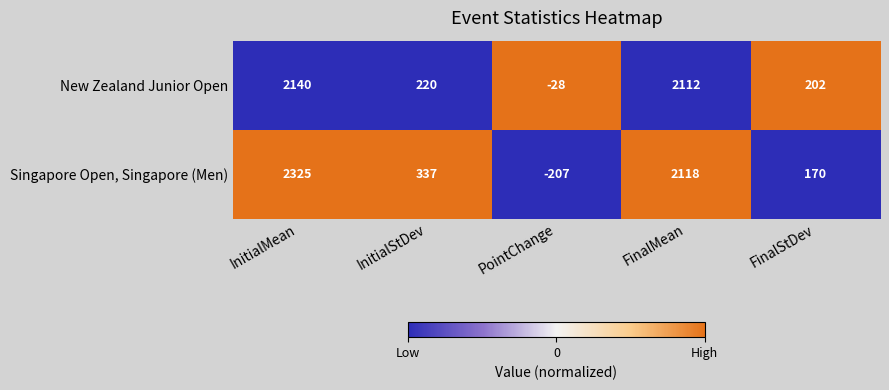

The value of Singapore Open, Singapore (Men) at InitialMean is 559. True or false?

False